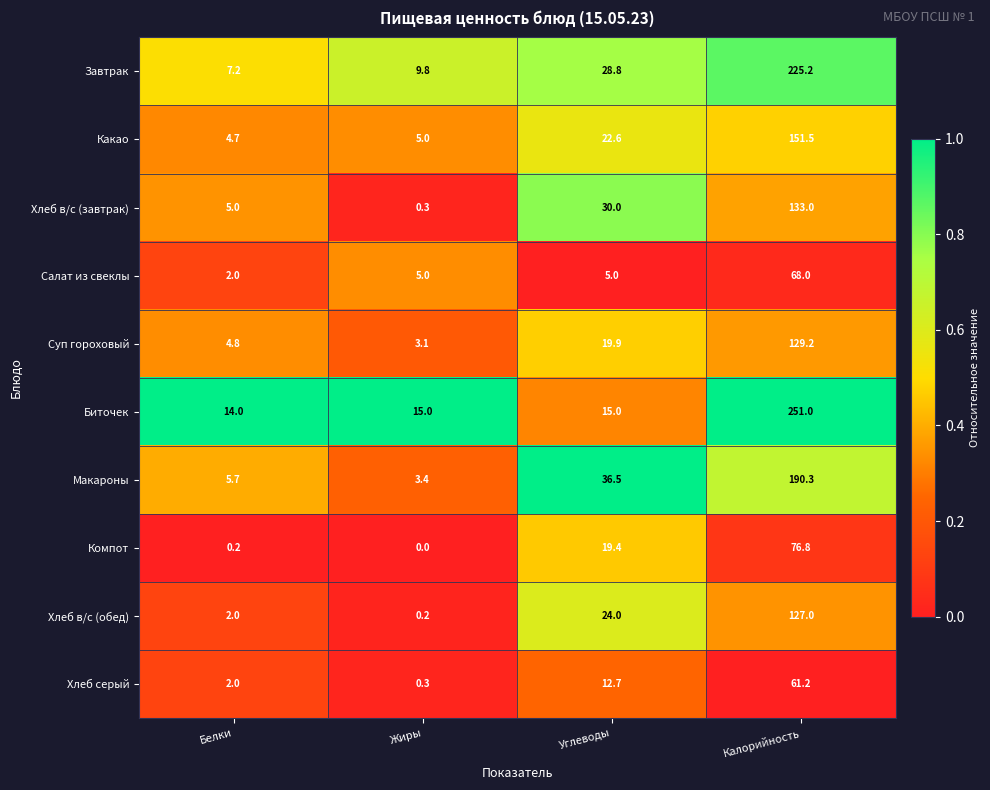

How many categories are shown in the chart?

4